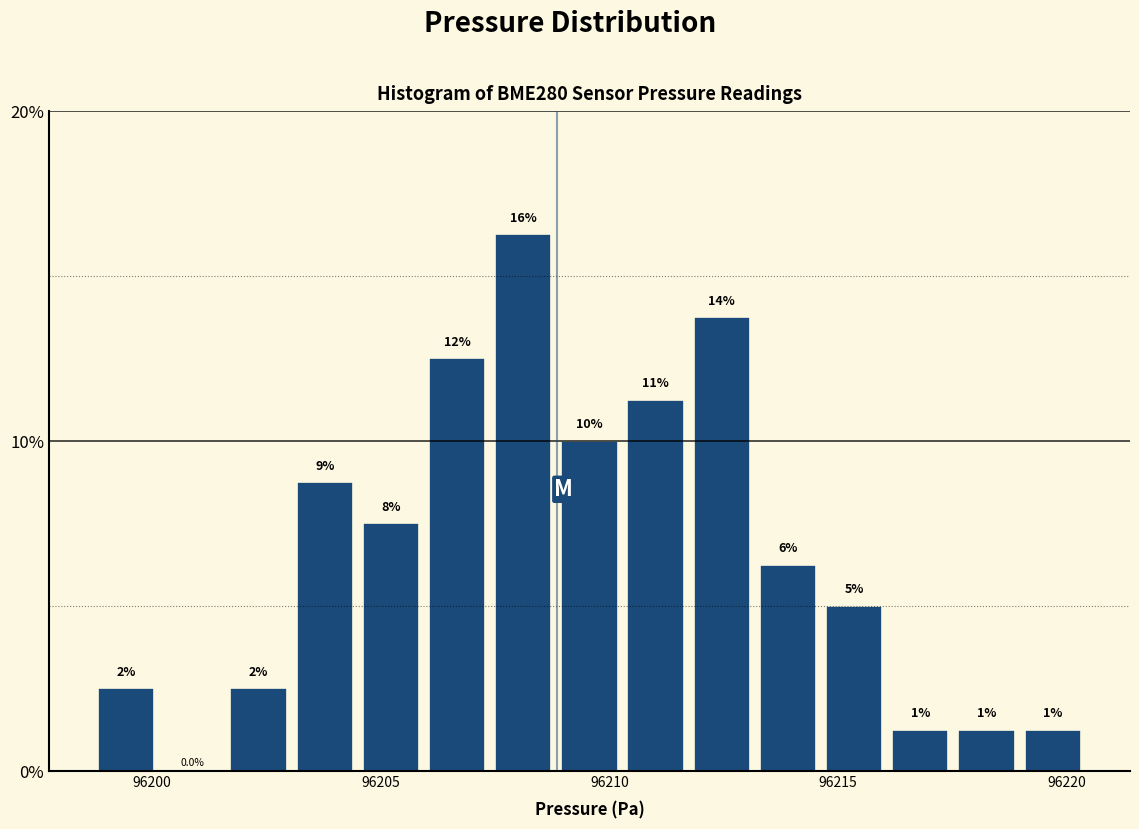

Read against the x-axis, roughly where is the centre of the tallest bar?

96208.0